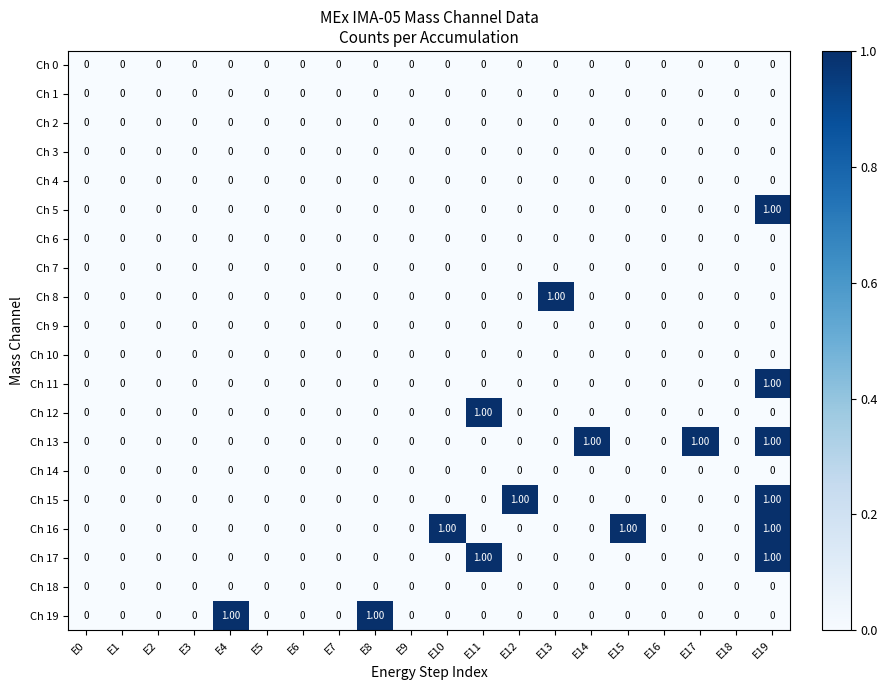

Between E9 and E12, which series saw the biggest shift?

Ch 15